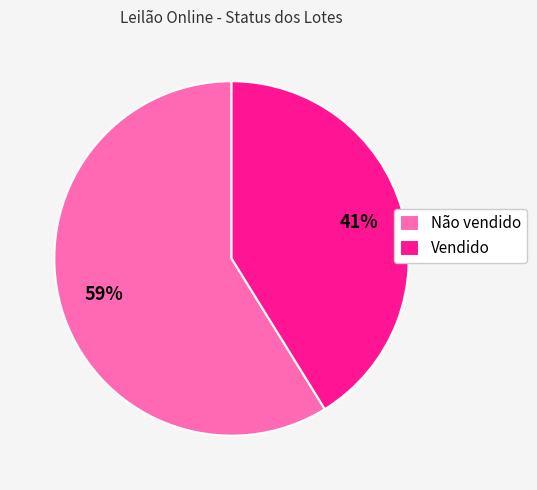

What is the ratio of the value at Vendido to the value at Não vendido?

0.7